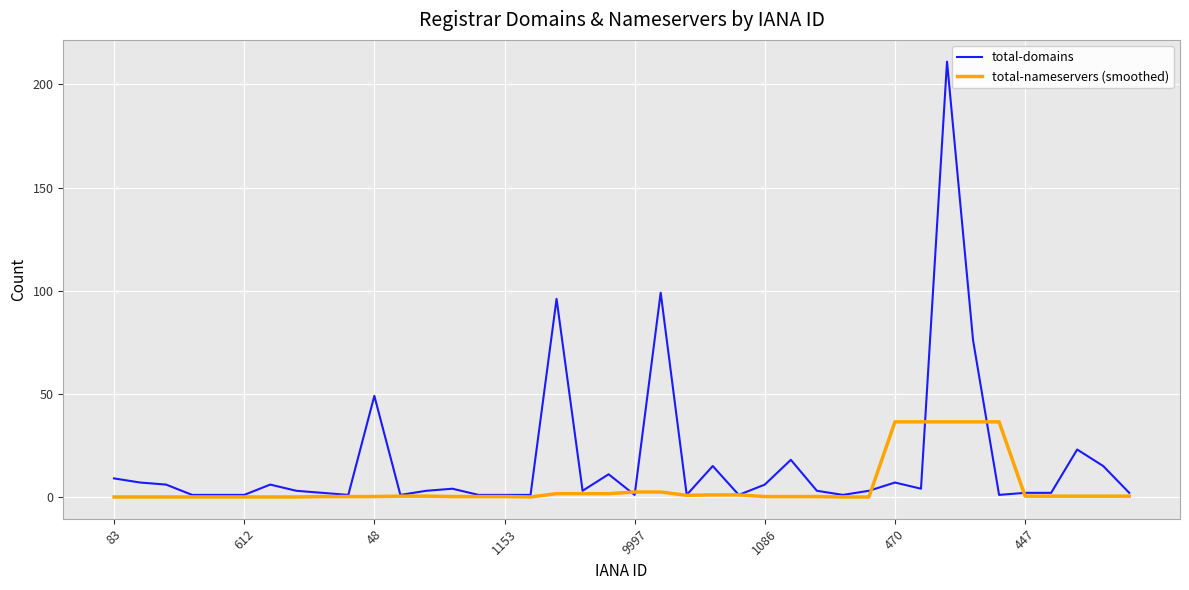

List the series in order of their overall mean, lowest first.

total-nameservers (smoothed), total-domains